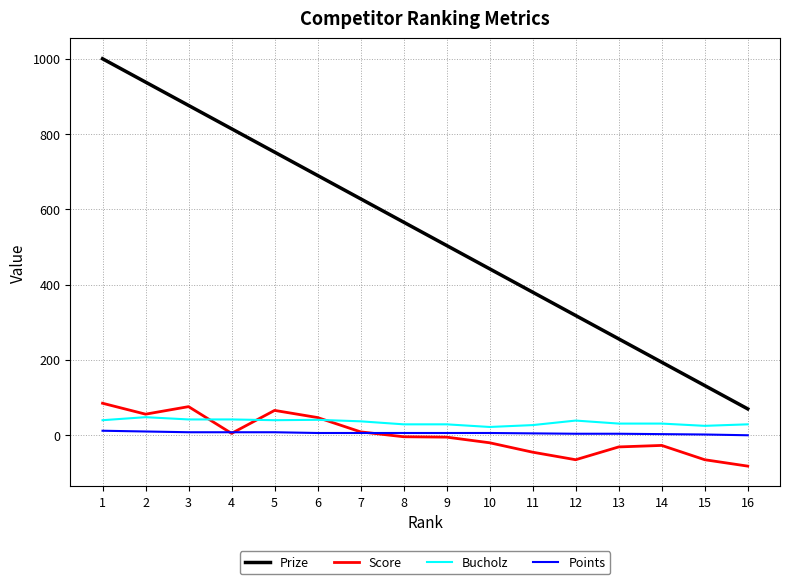

What is the minimum value for Score?

-82